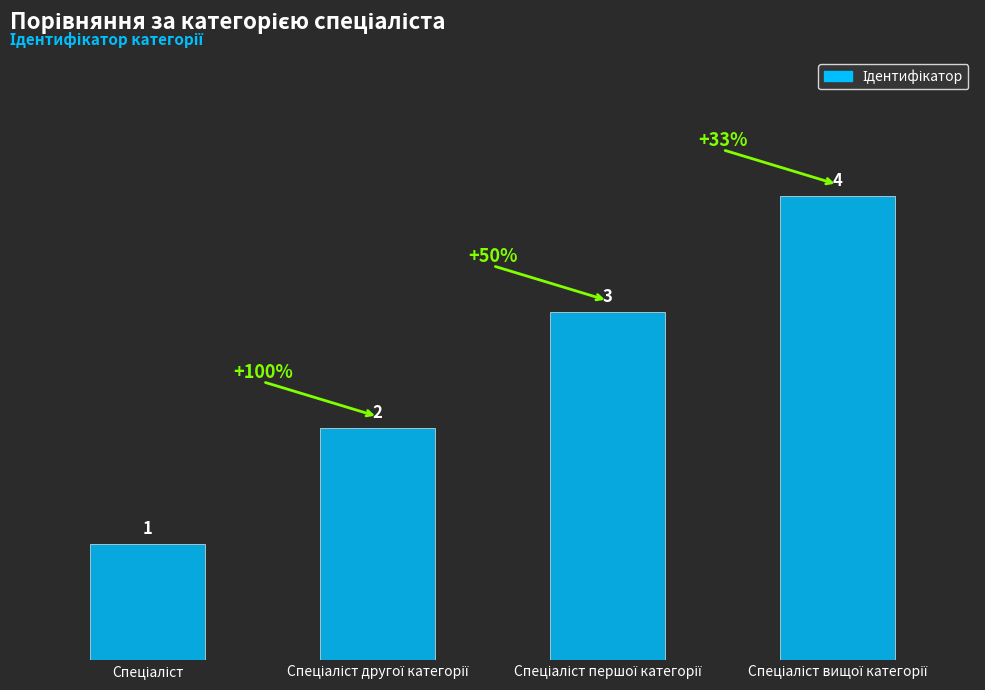

How many data points does each series have?

4